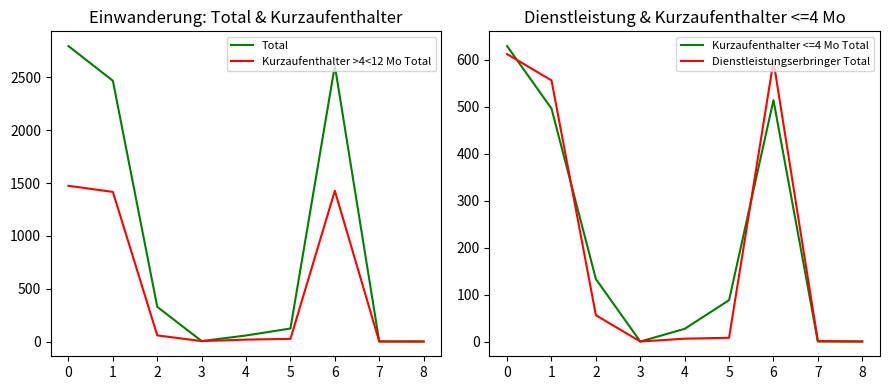

How many lines are shown in the chart?

4